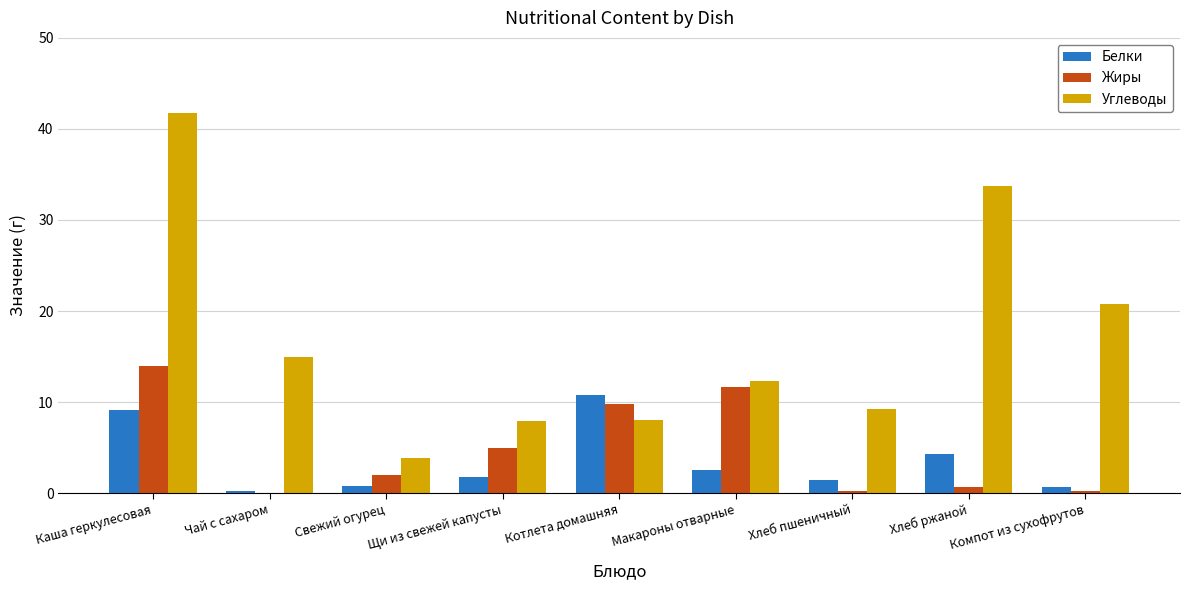

How many groups of bars are there?

9